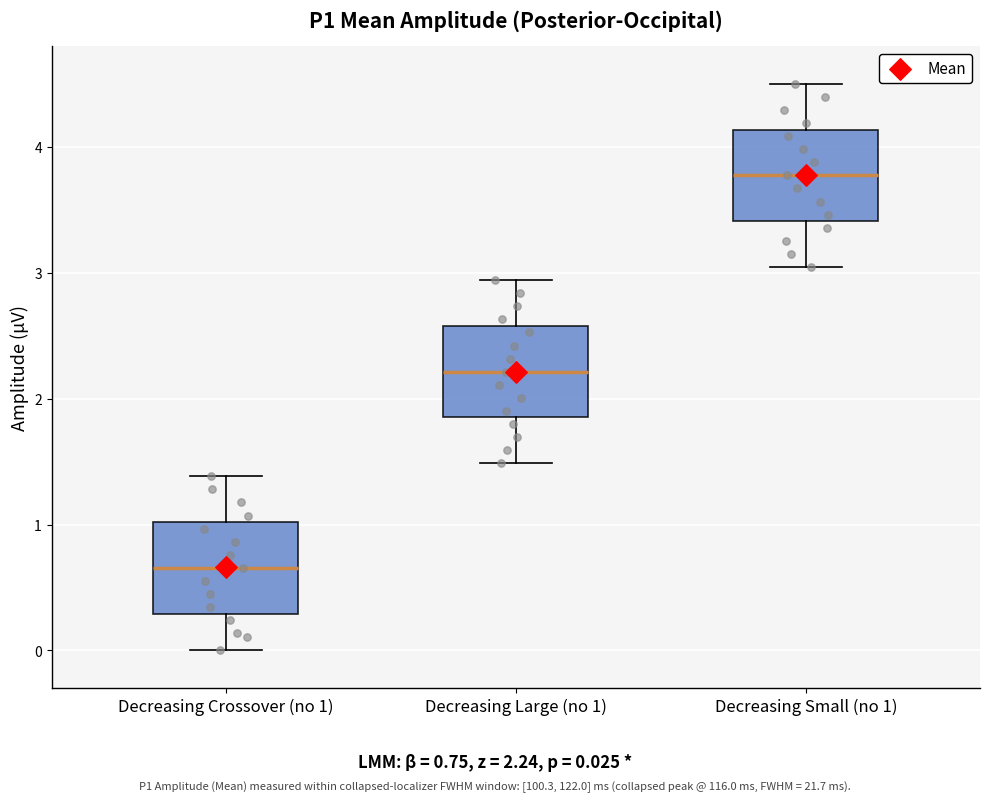

Reading left to right, read every box against the y-axis: the position of its median line, the range the box covers, and the ends of its whiskers. The values are not printed on the chart, so give them approximately, as read against the axis.

Decreasing Crossover (no 1): median 0.7, box 0.3 to 1.0, whiskers 0.0 to 1.4
Decreasing Large (no 1): median 2.2, box 1.9 to 2.6, whiskers 1.5 to 2.9
Decreasing Small (no 1): median 3.8, box 3.4 to 4.1, whiskers 3.0 to 4.5